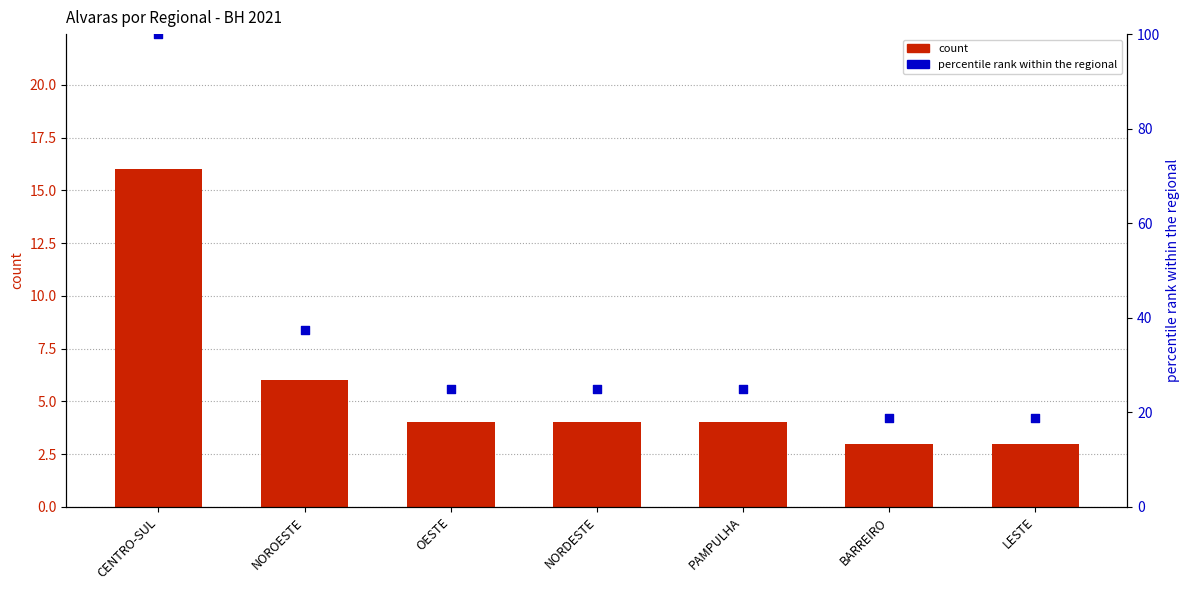

Which series contains the lowest Y value?

count